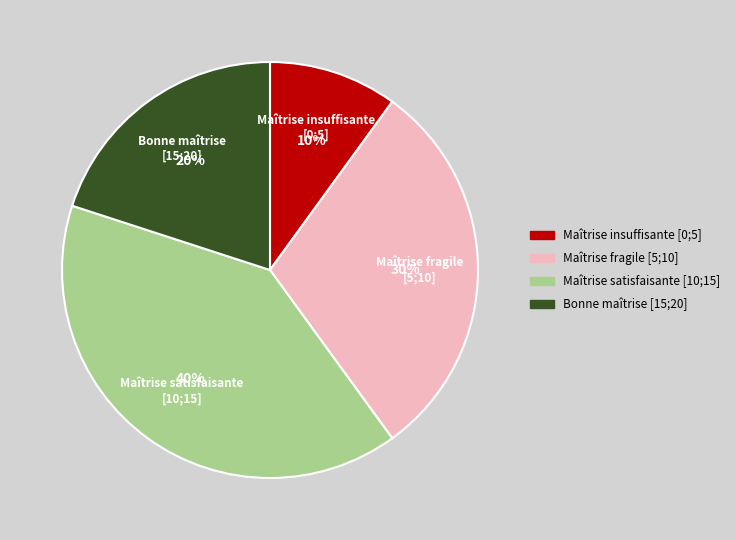

How many segments does this pie chart have?

4